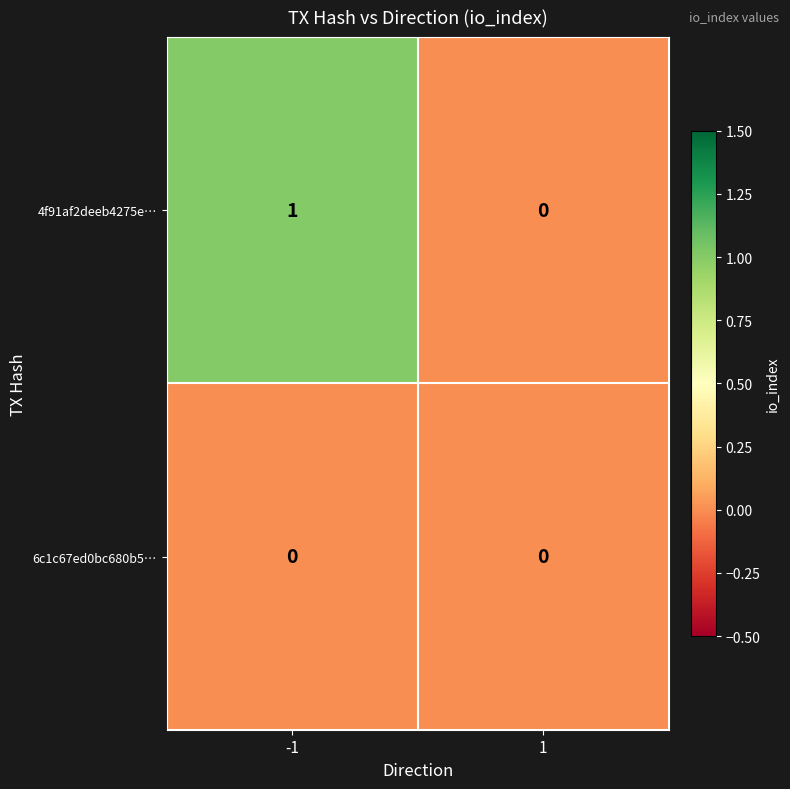

Rank the series by their maximum value, from highest to lowest.

4f91af2deeb4275e…, 6c1c67ed0bc680b5…